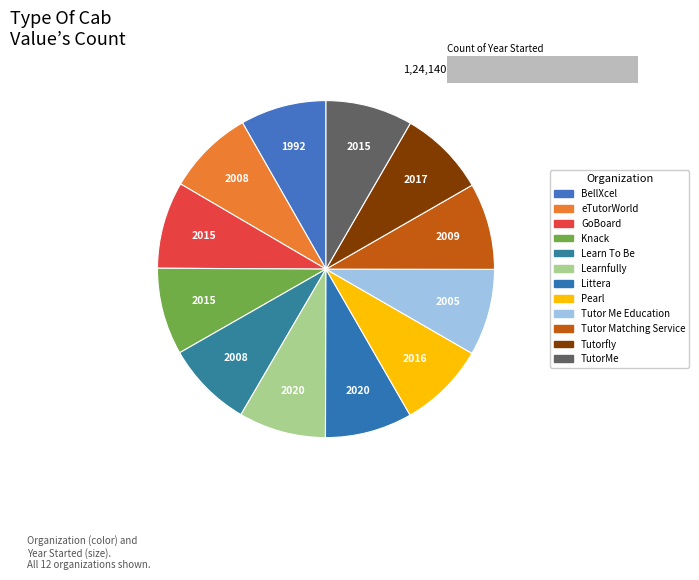

Rank the categories by value from lowest to highest.

BellXcel, Tutor Me Education, eTutorWorld, Learn To Be, Tutor Matching Service, GoBoard, Knack, TutorMe, Pearl, Tutorfly, Learnfully, Littera